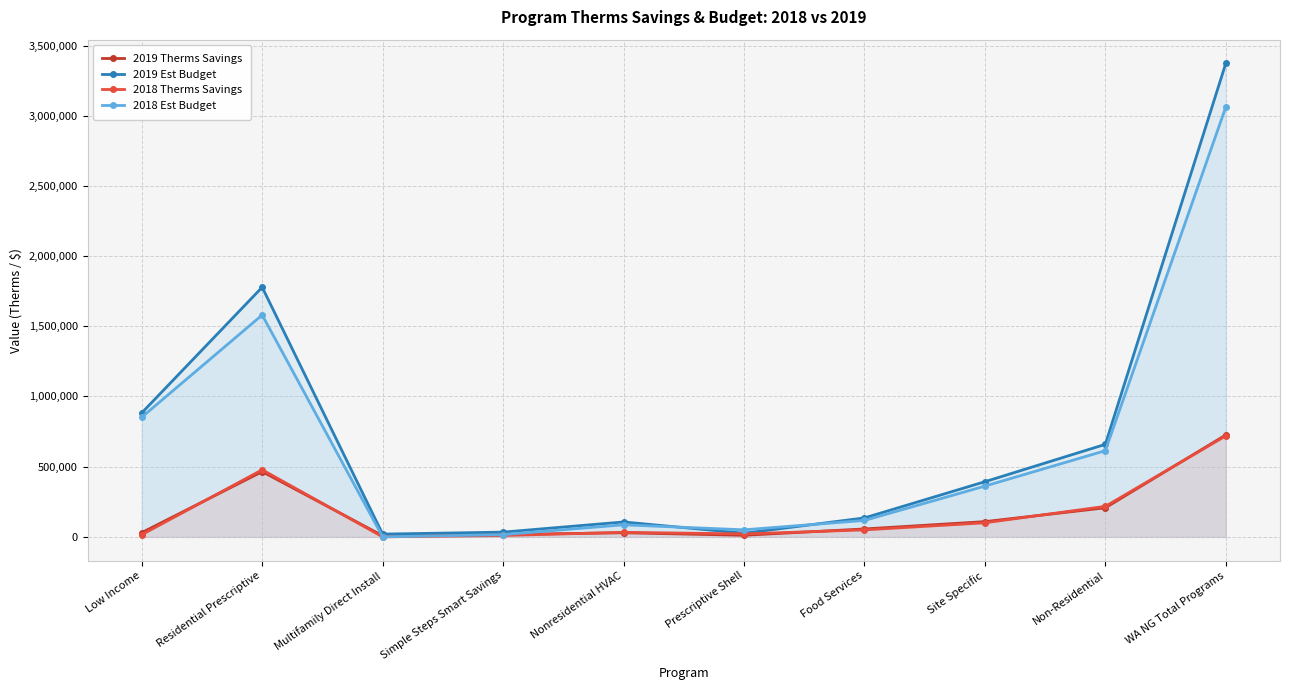

True or false: 2019 Therms Savings has a value of 207095.8 at Residential Prescriptive.

False